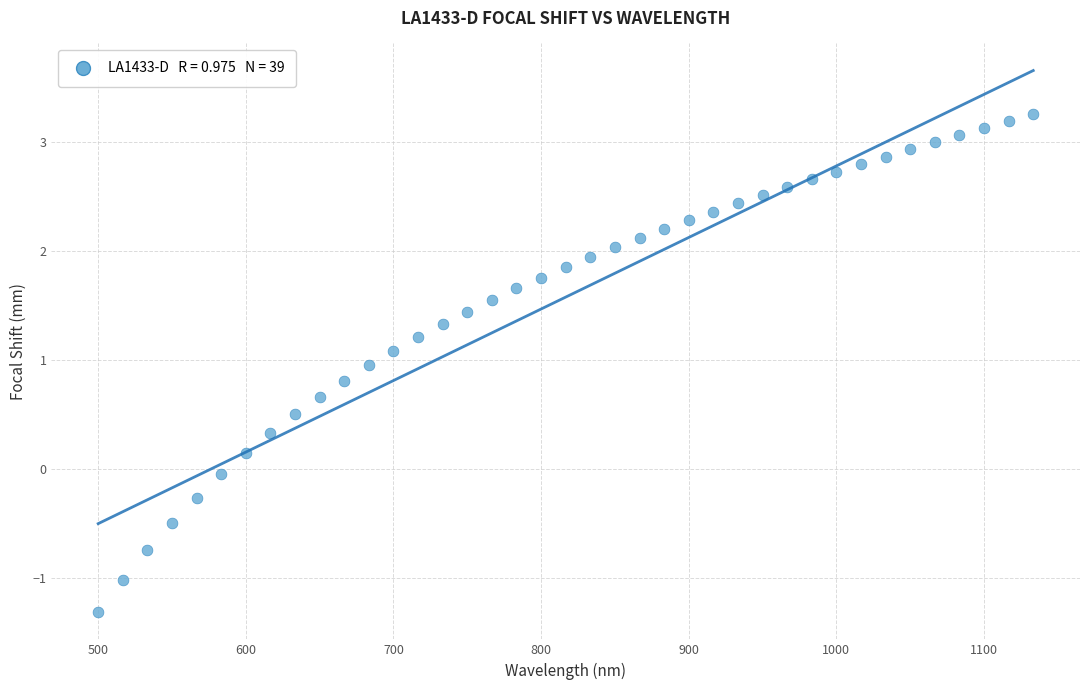

What is the range of Y values (max minus min)?

4.6